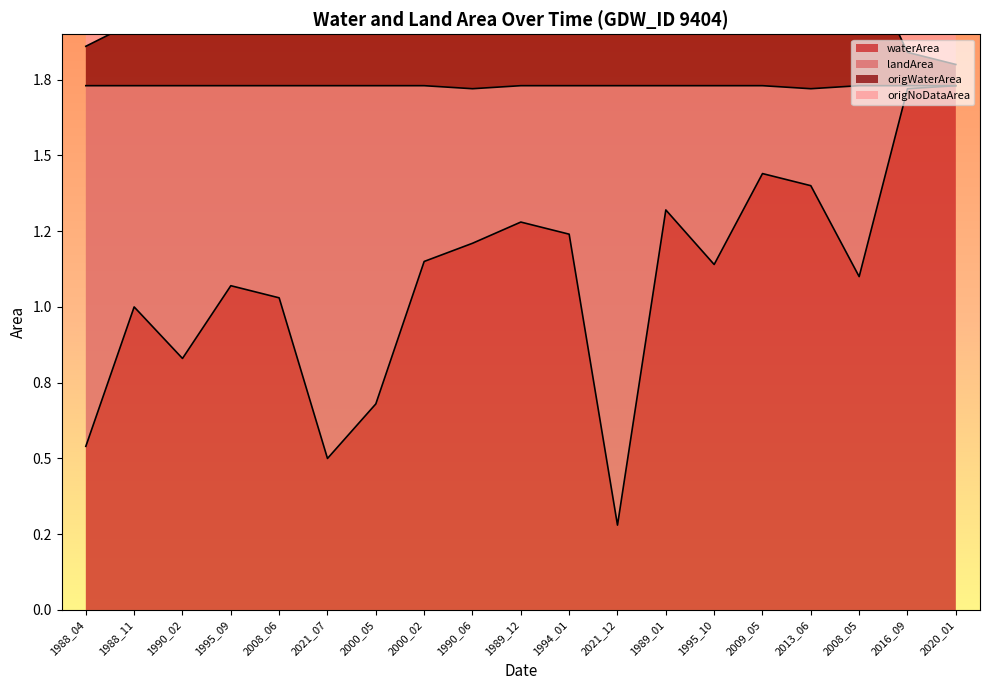

Which has a higher value, 2021_12 or 2000_05?

2000_05